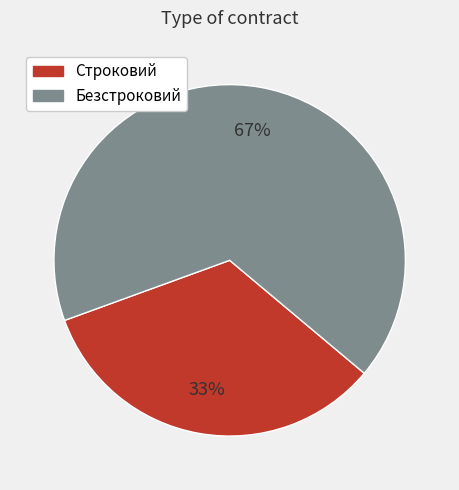

Does Безстроковий represent more than half of the total?

Yes